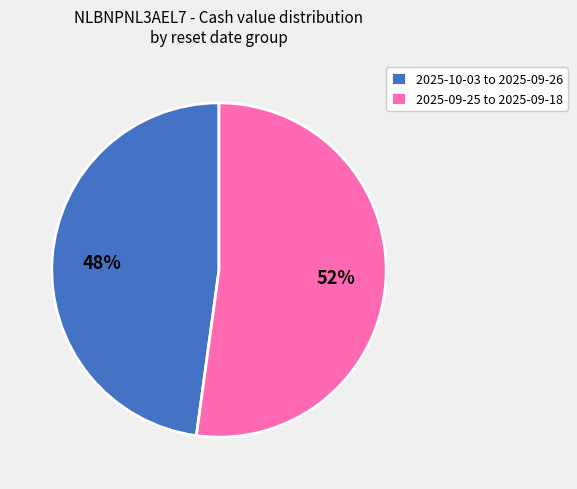

How many segments does this pie chart have?

2